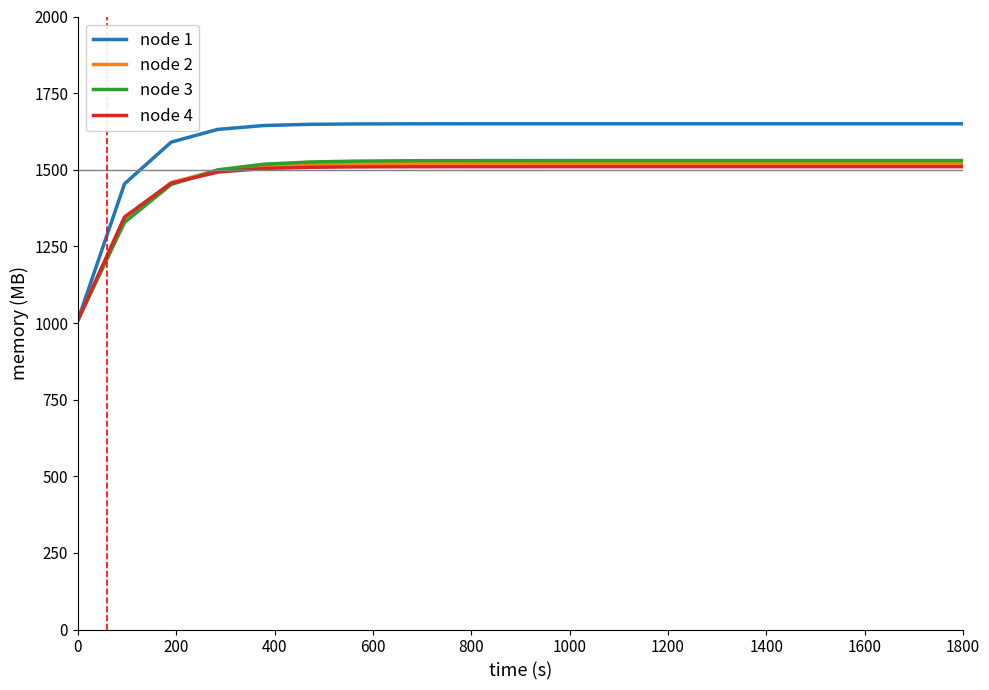

Which series has the largest total across all categories?

node 1